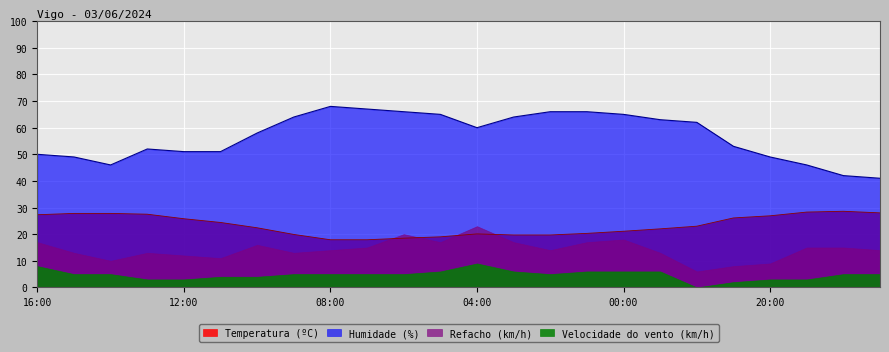

Is the value of Temperatura (ºC) at 07:00 greater than the value of Humidade (%) at 08:00?

No